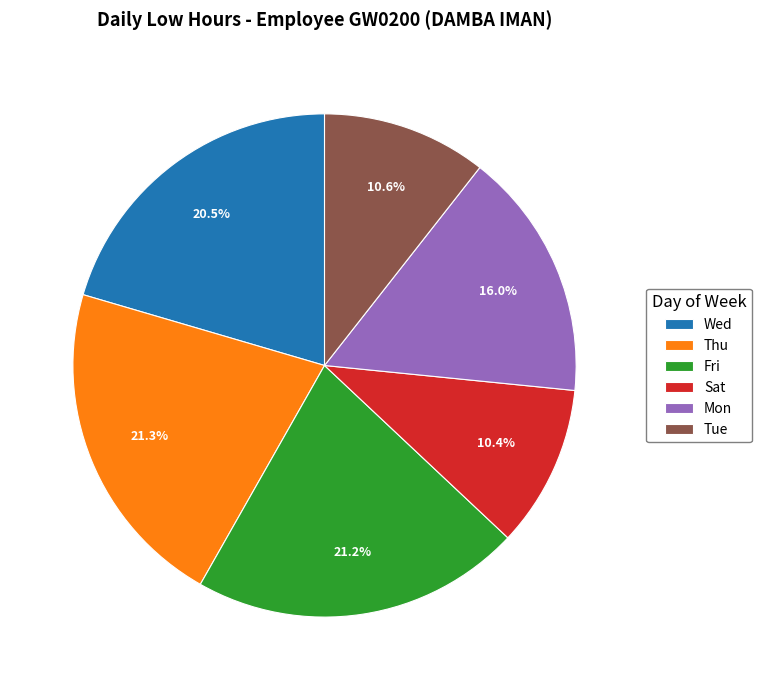

Is there any slice that represents more than half of the pie?

No